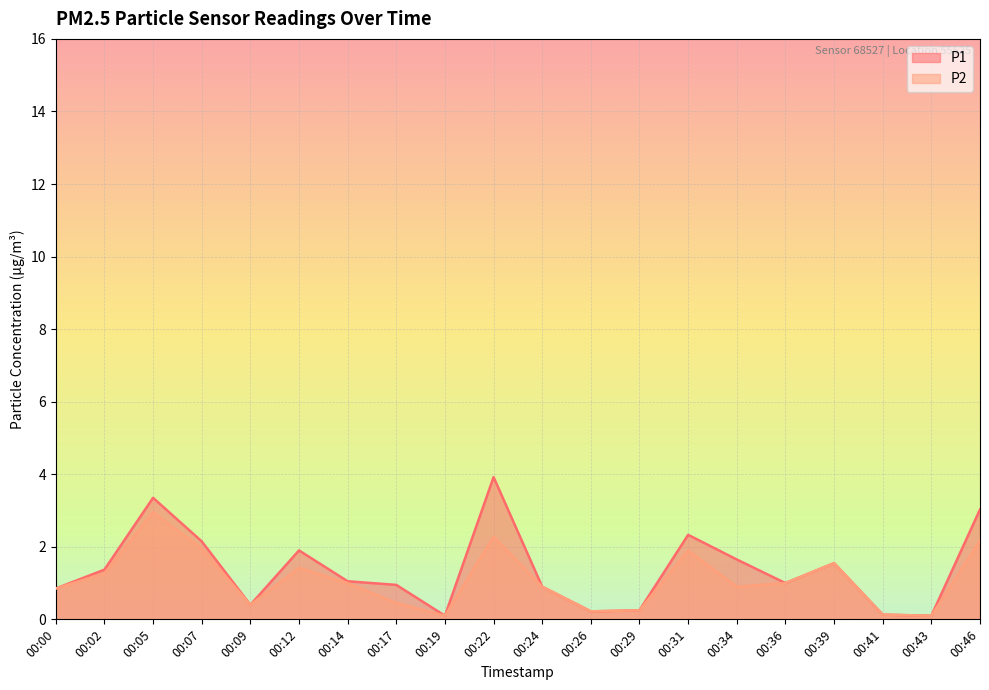

What is the maximum value for P2?

3.0